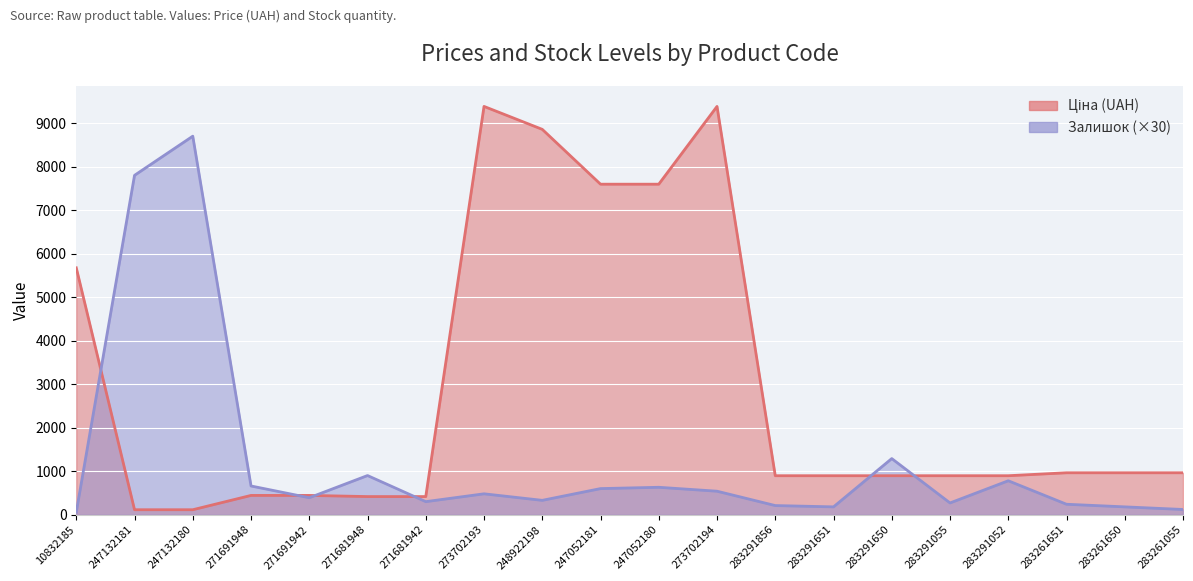

Between 271681948 and 283291856, which series saw the biggest shift?

Залишок